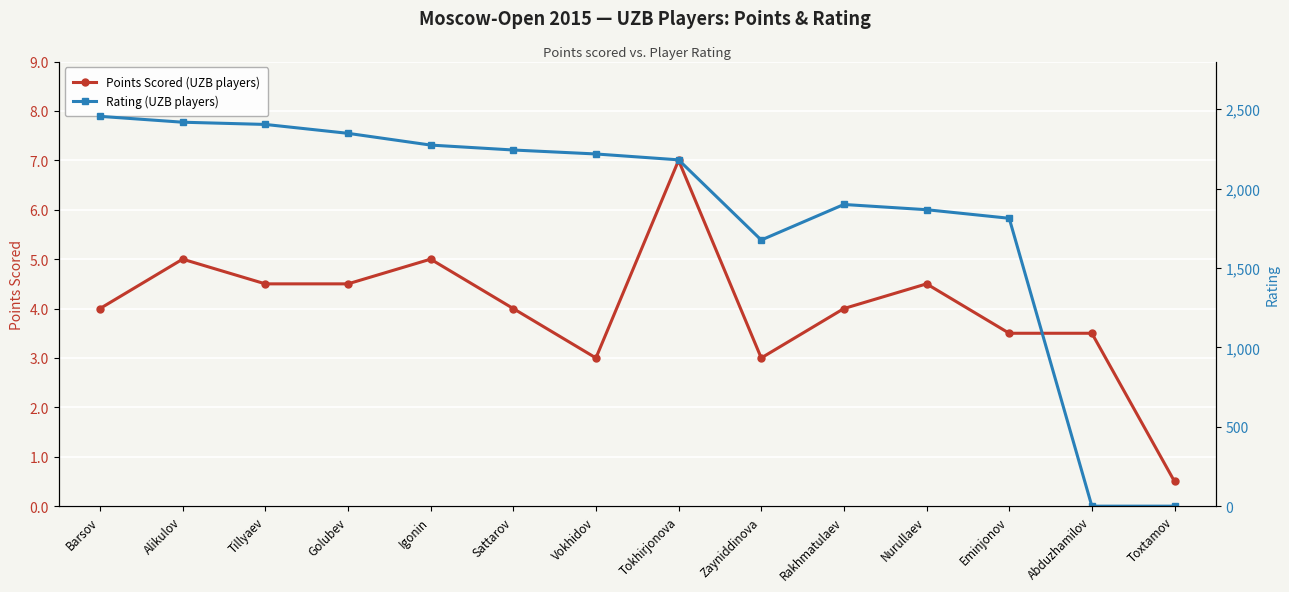

Does the chart display data point markers on the line(s)?

Yes